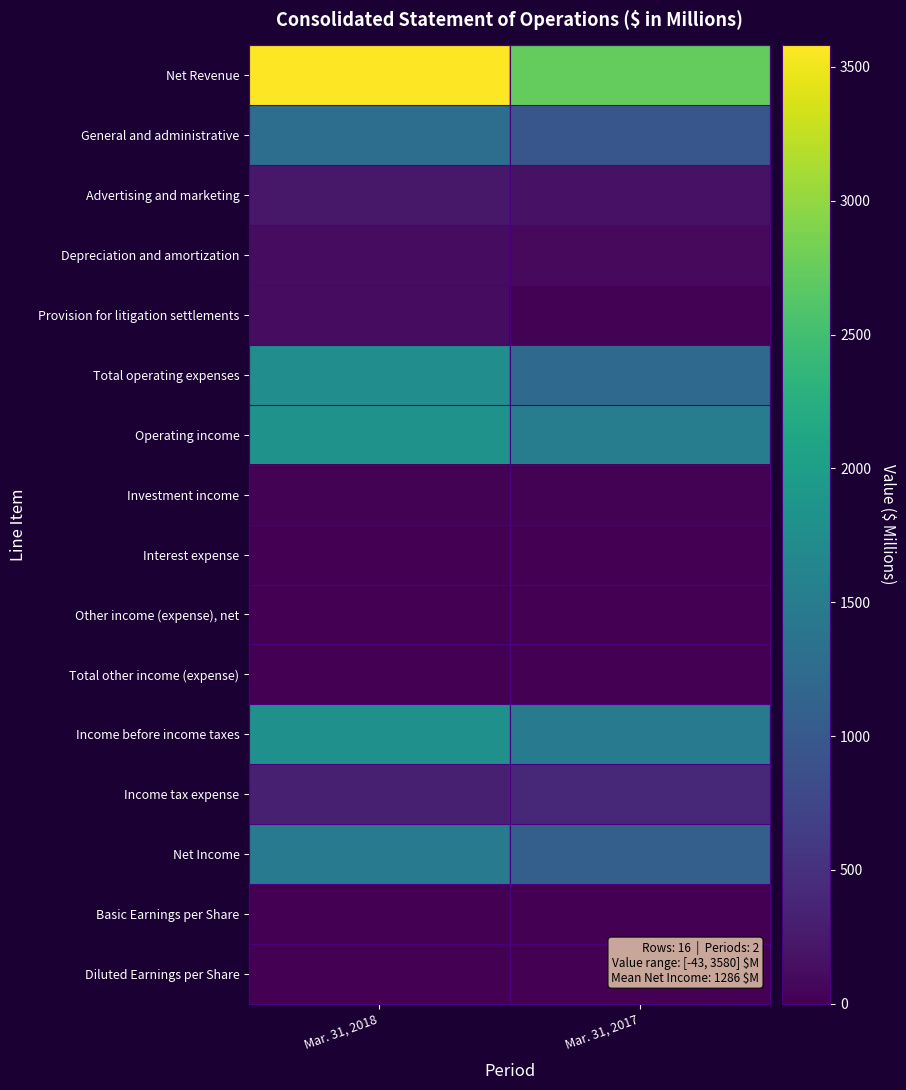

At how many categories does at least one series exceed 904?

2